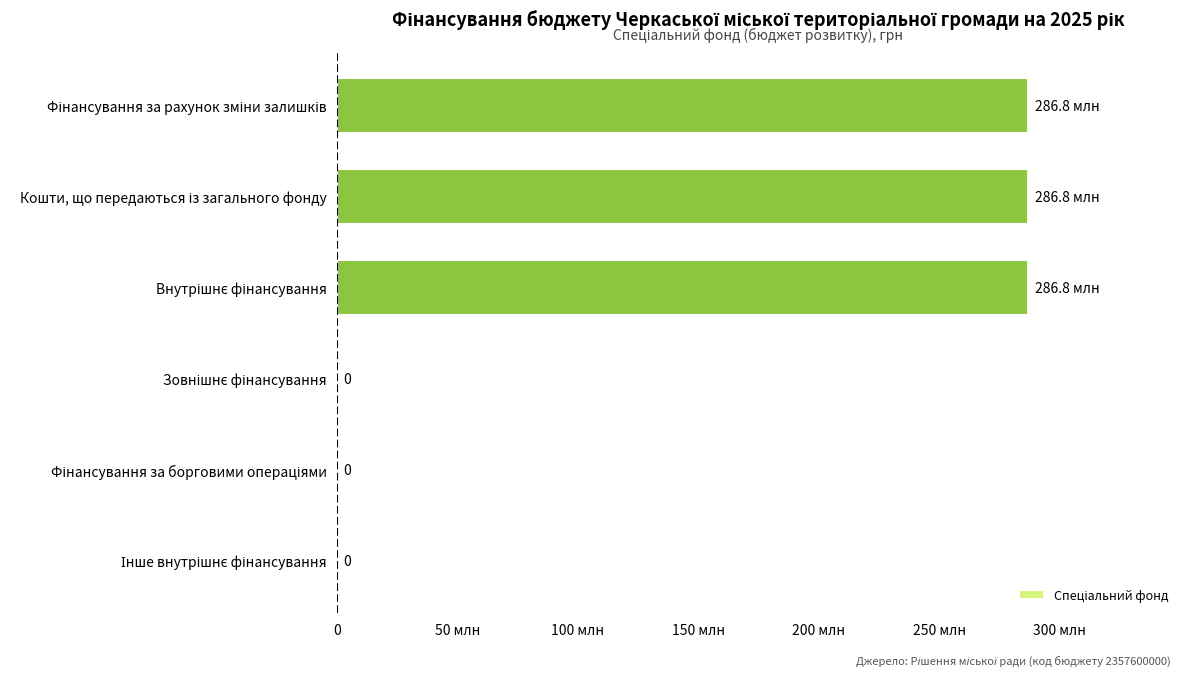

Are the bars horizontal?

Yes